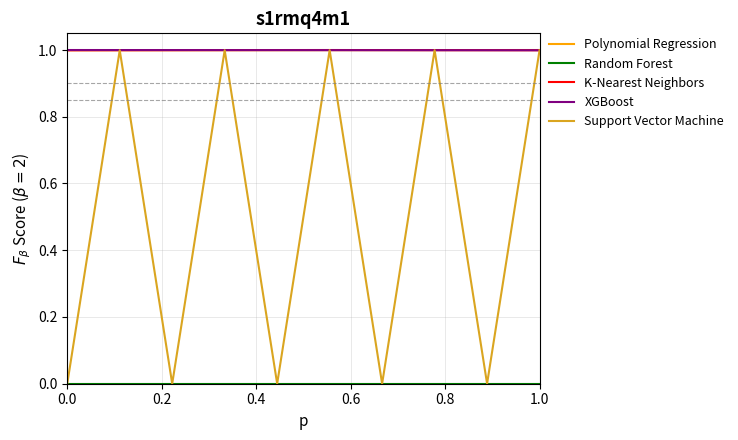

What is the maximum value for K-Nearest Neighbors?

1.0